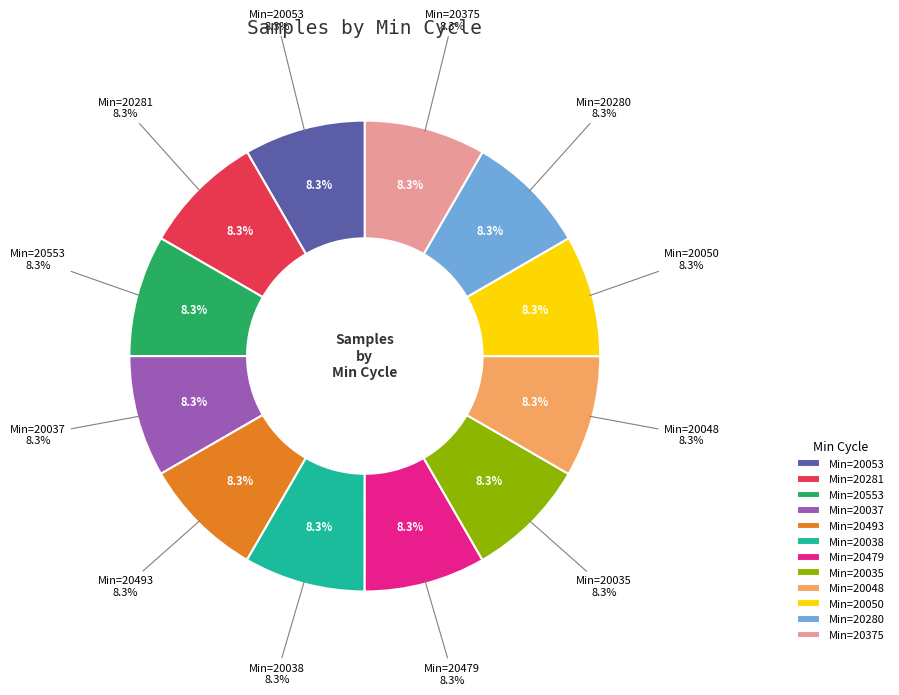

Rank the categories by value from highest to lowest.

20050, 20048, 20553, 20038, 20479, 20281, 20053, 20280, 20037, 20375, 20493, 20035